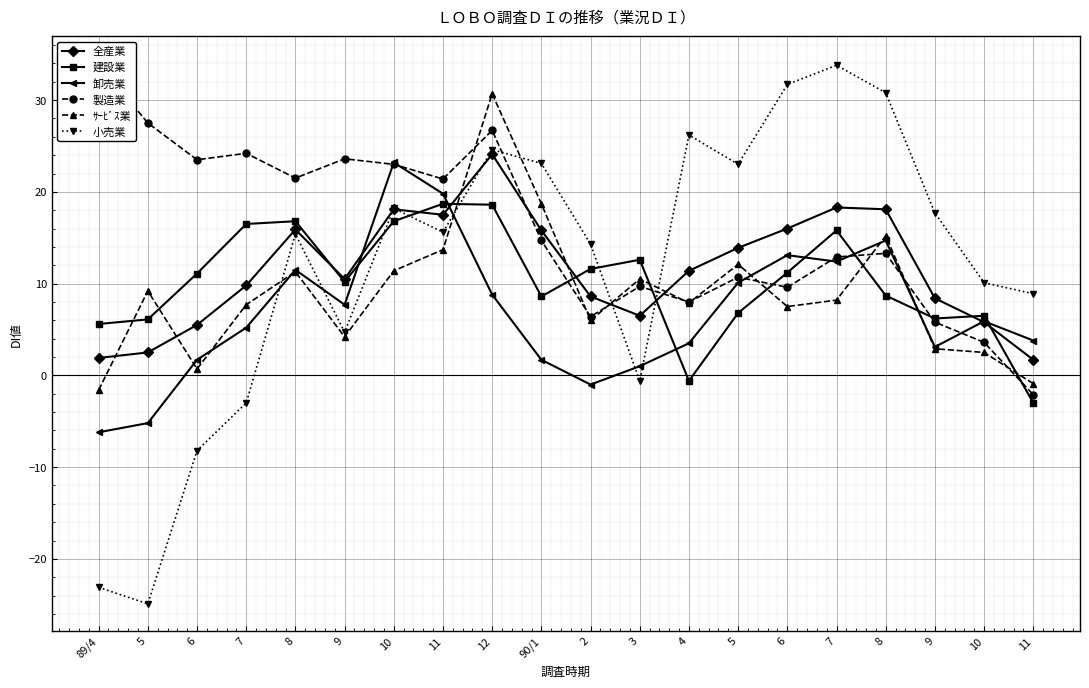

How many values in the 小売業 series exceed 15?

11